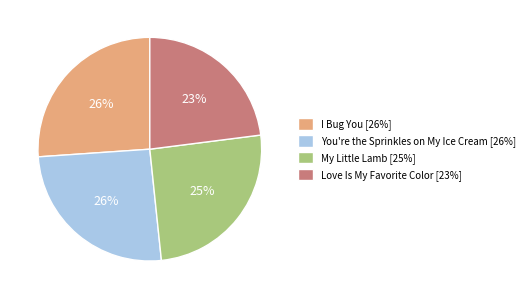

How many slices are in this pie chart?

4